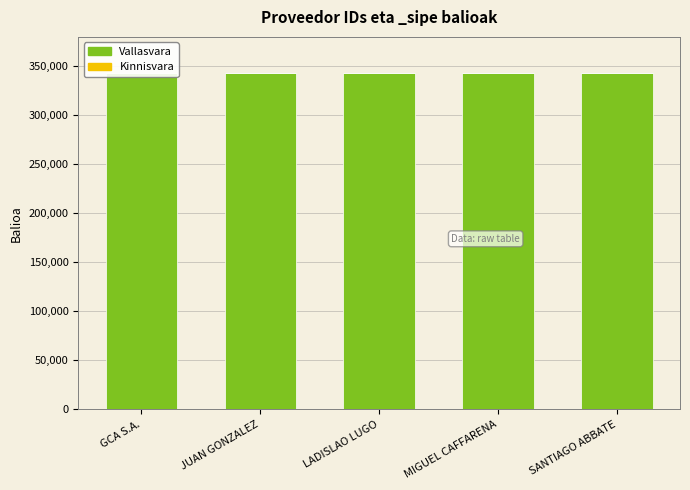

List the labels in order of Vallasvara value, smallest first.

MIGUEL CAFFARENA, JUAN GONZALEZ, GCA S.A., SANTIAGO ABBATE, LADISLAO LUGO